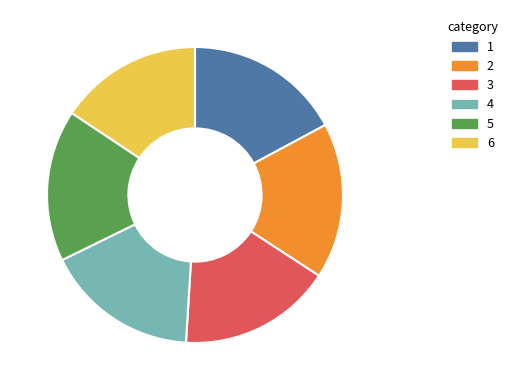

The 4 slice represents 5% of the pie. True or false?

False